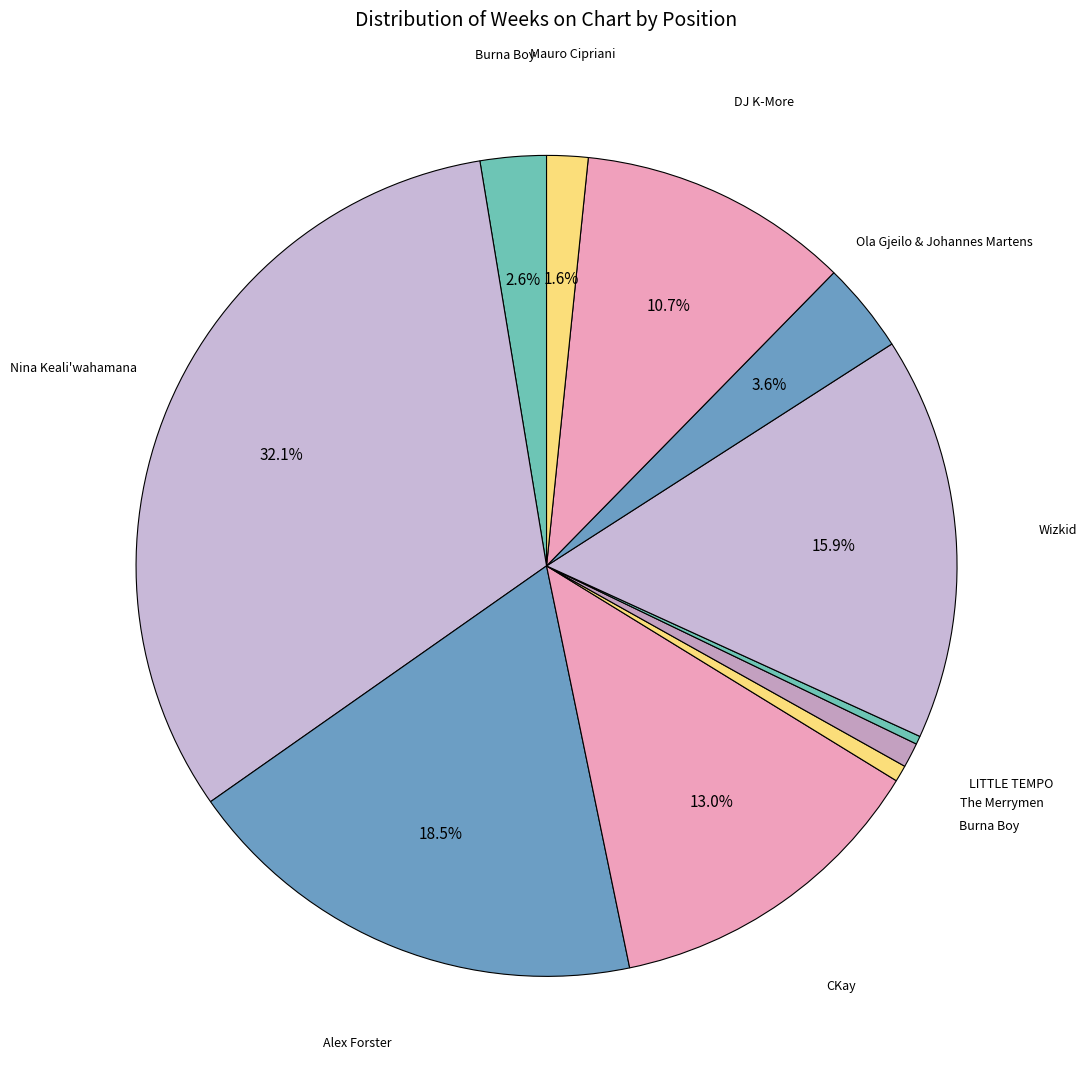

To the nearest percent, what is the average slice percentage?

9%